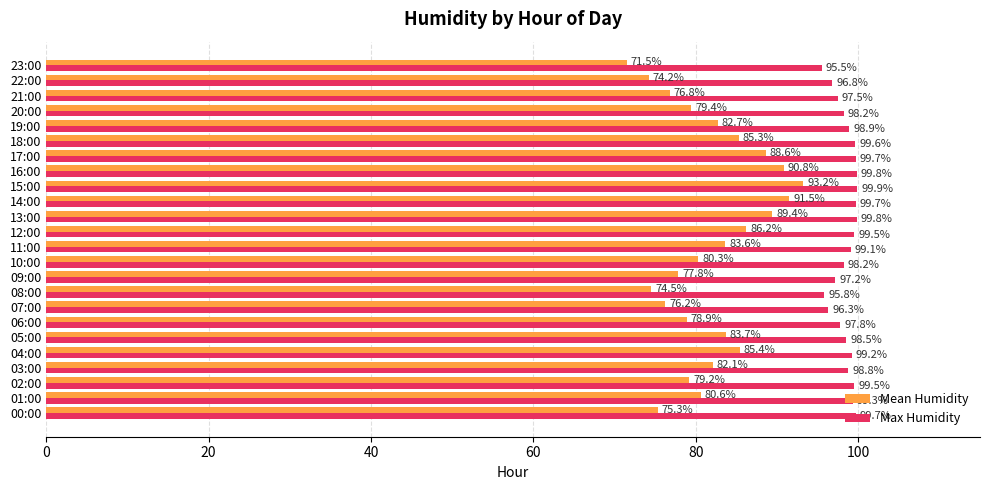

What is the difference between the maximum and second lowest values in the Mean Humidity series?

19.0